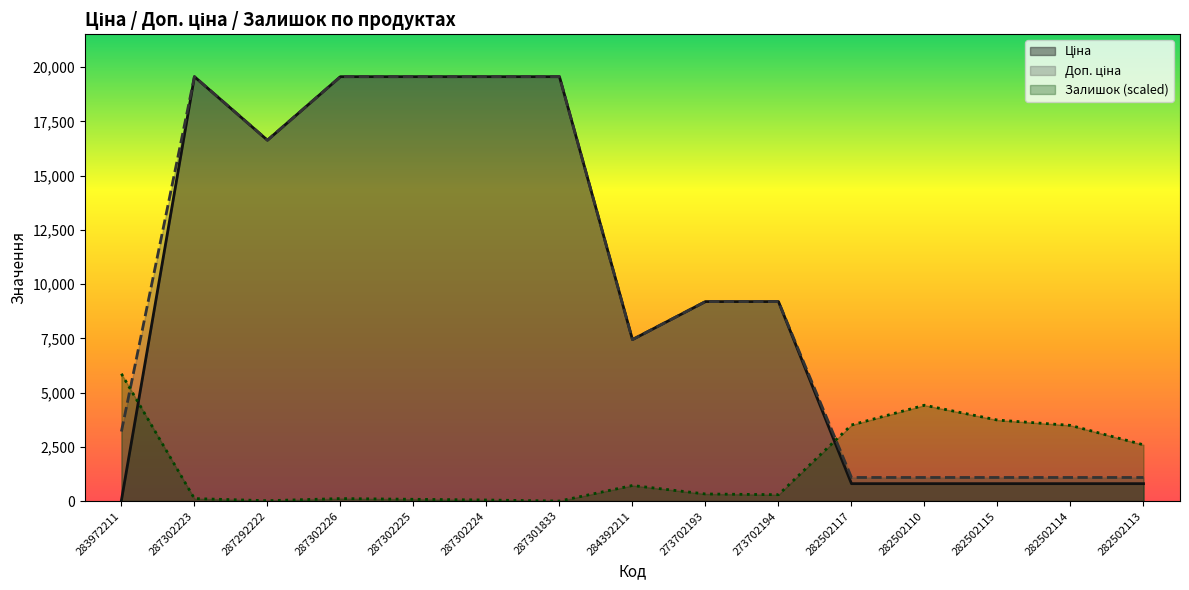

At 273702194, list the series in order from largest to smallest.

Ціна, Доп. ціна, Залишок